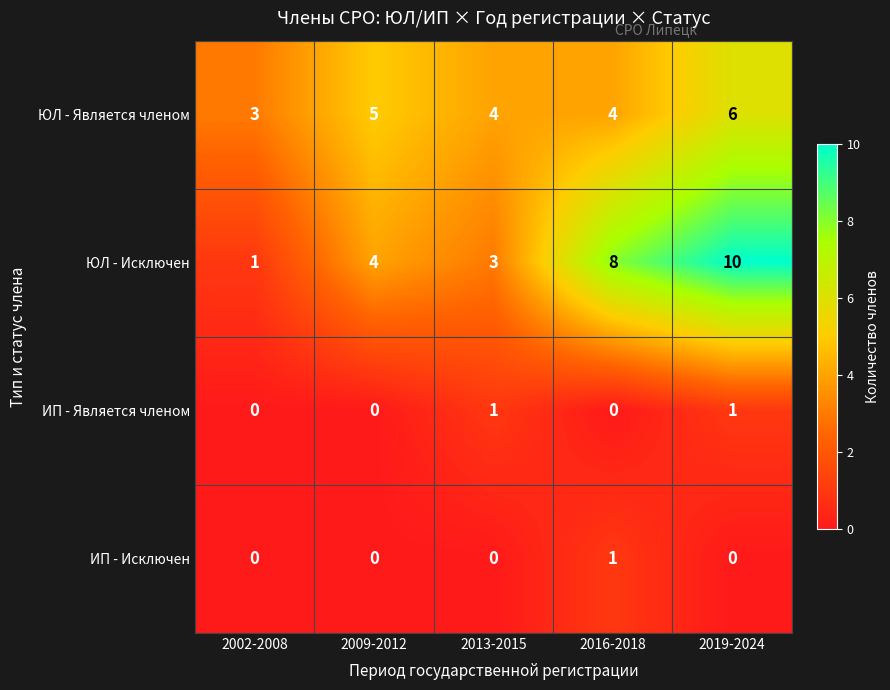

Reading left to right, extract all data points from this chart.

ЮЛ - Является членом: 3	5	4	4	6
ЮЛ - Исключен: 1	4	3	8	10
ИП - Является членом: 0	0	1	0	1
ИП - Исключен: 0	0	0	1	0